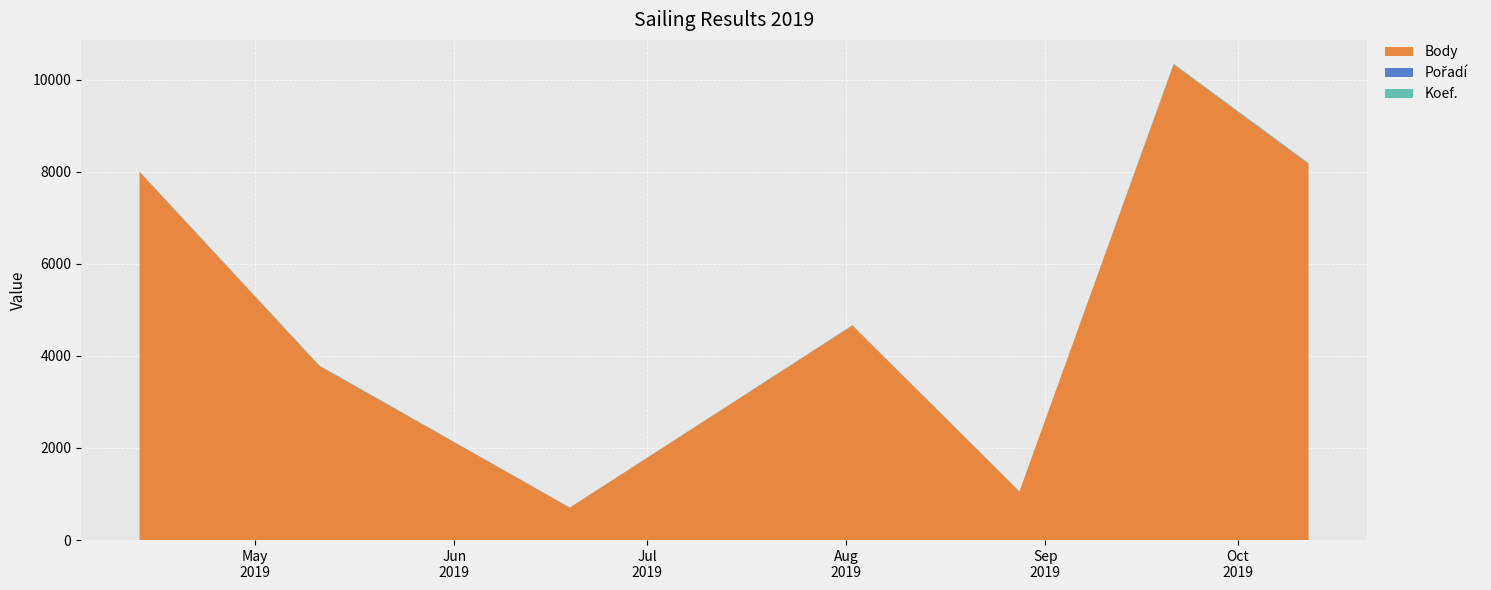

Reading left to right, list all the values displayed in this chart.

Body: 2019-04-13=7997	2019-05-11=3782	2019-06-19=703	2019-08-02=4657	2019-08-28=1055	2019-09-21=10328	2019-10-12=8169
Pořadí: 2019-04-13=1	2019-05-11=4	2019-06-19=3	2019-08-02=3	2019-08-28=1	2019-09-21=4	2019-10-12=5
Koef.: 2019-04-13=7	2019-05-11=7	2019-06-19=1	2019-08-02=7	2019-08-28=1	2019-09-21=12	2019-10-12=12